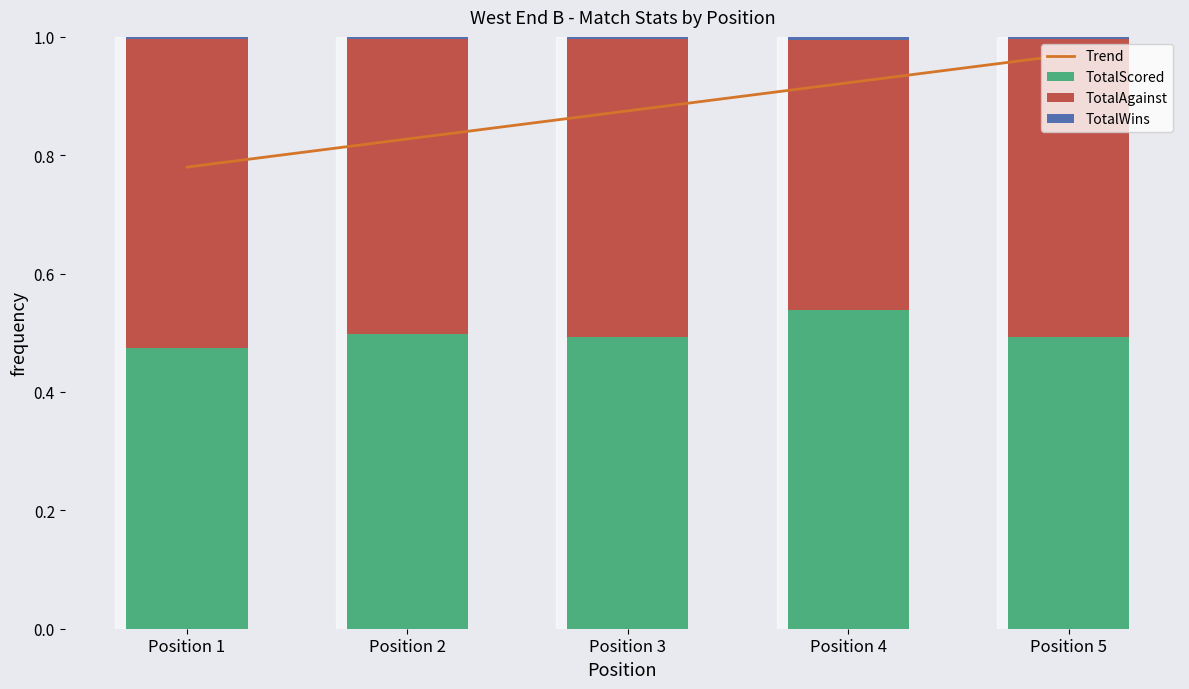

How many data points does each series have?

5